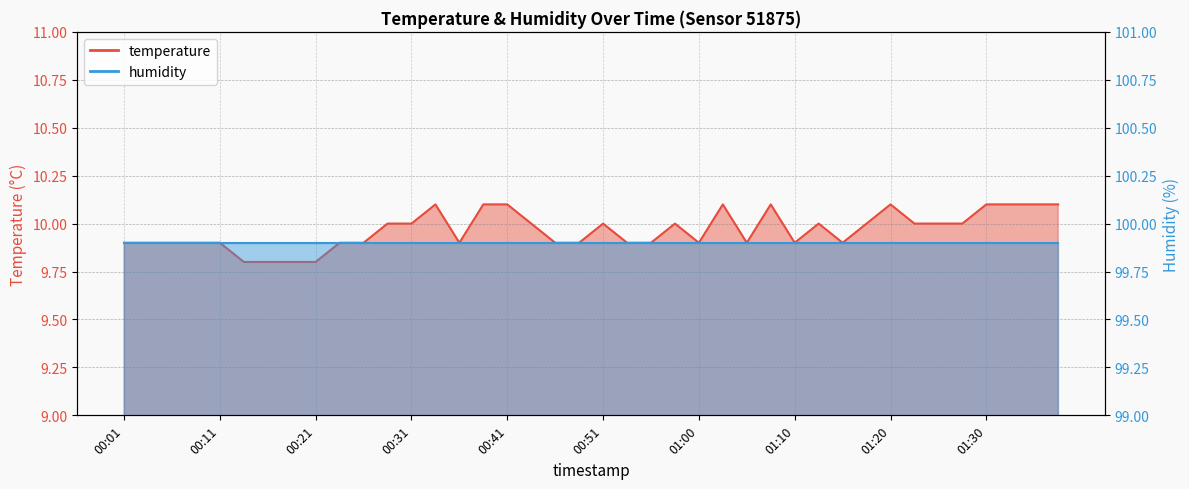

True or false: the data has more than 0 interior local peaks.

True